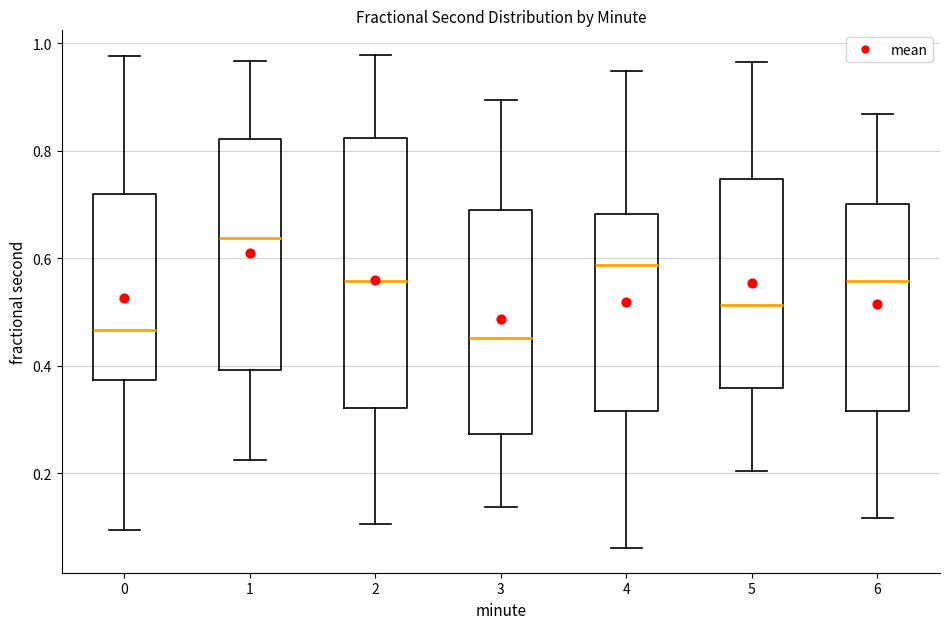

Which box is the tallest, from its lower edge to its upper edge?

2